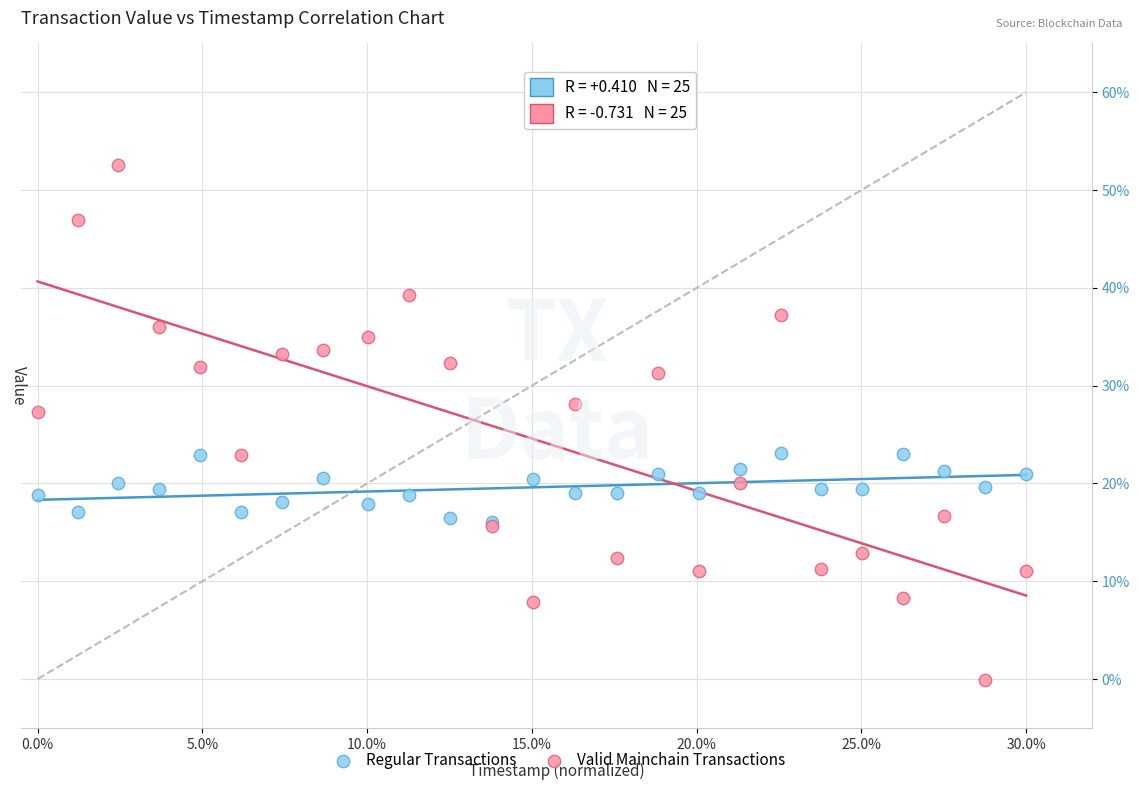

Which series contains the lowest Y value?

Valid Mainchain Transactions